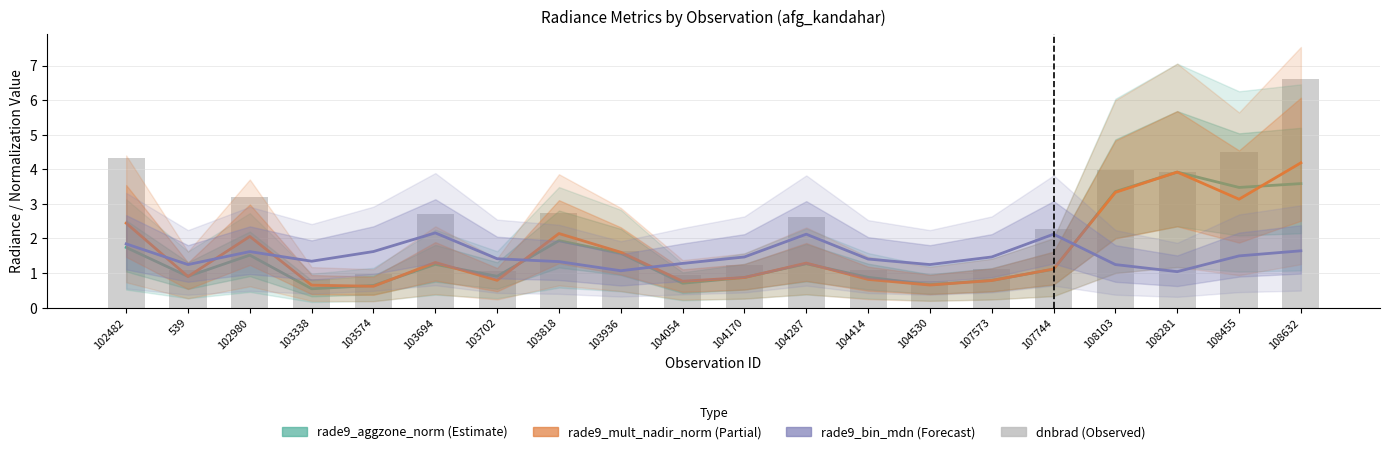

Rank the series by their maximum value, from highest to lowest.

dnbrad, rade9_mult_nadir_norm, rade9_aggzone_norm, rade9_bin_mdn